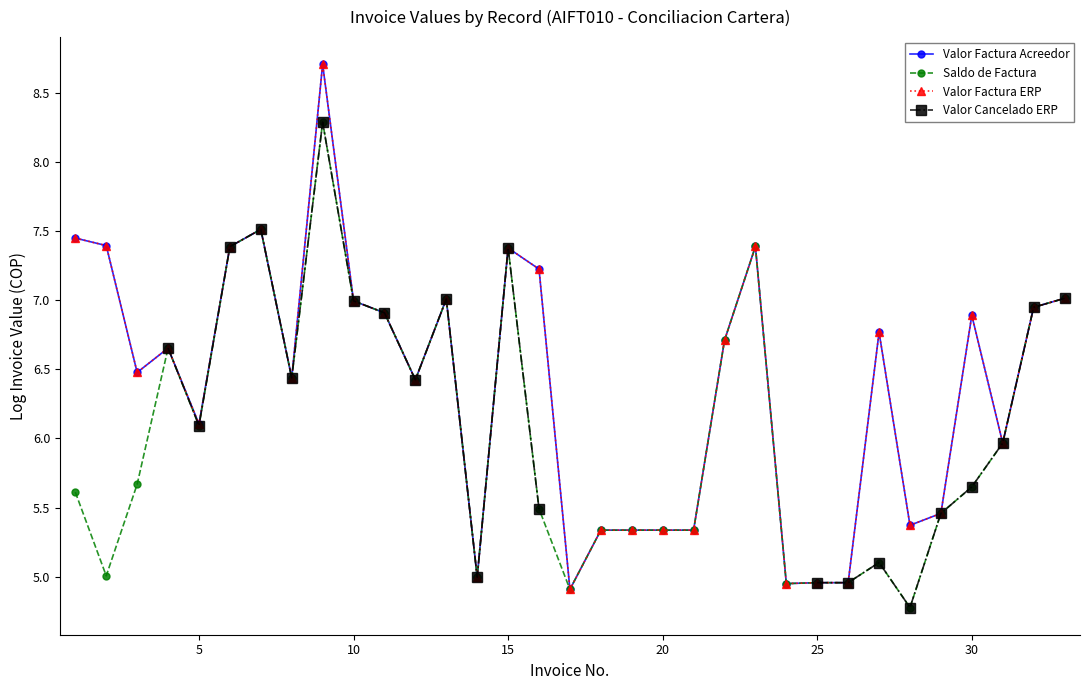

What is the average value of the Valor Factura Acreedor series?

6.4